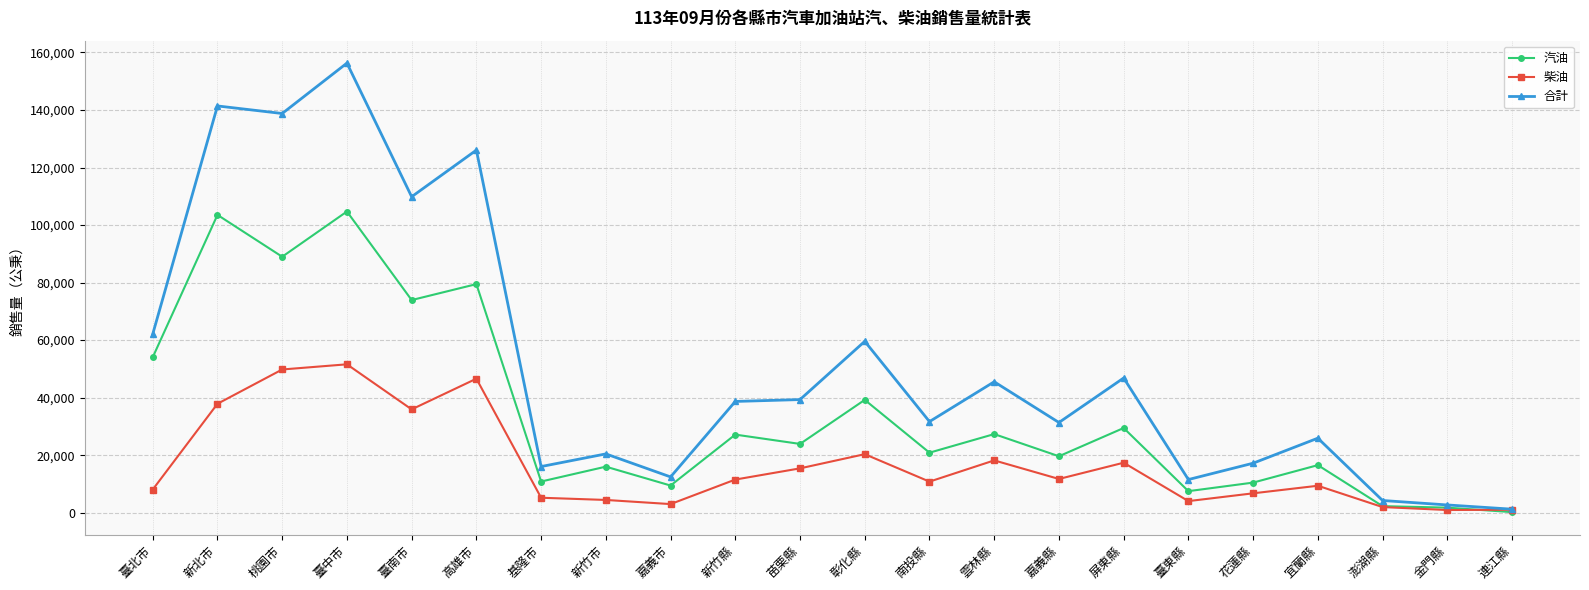

What is the difference between the maximum and second lowest values in the 合計 series?

153598